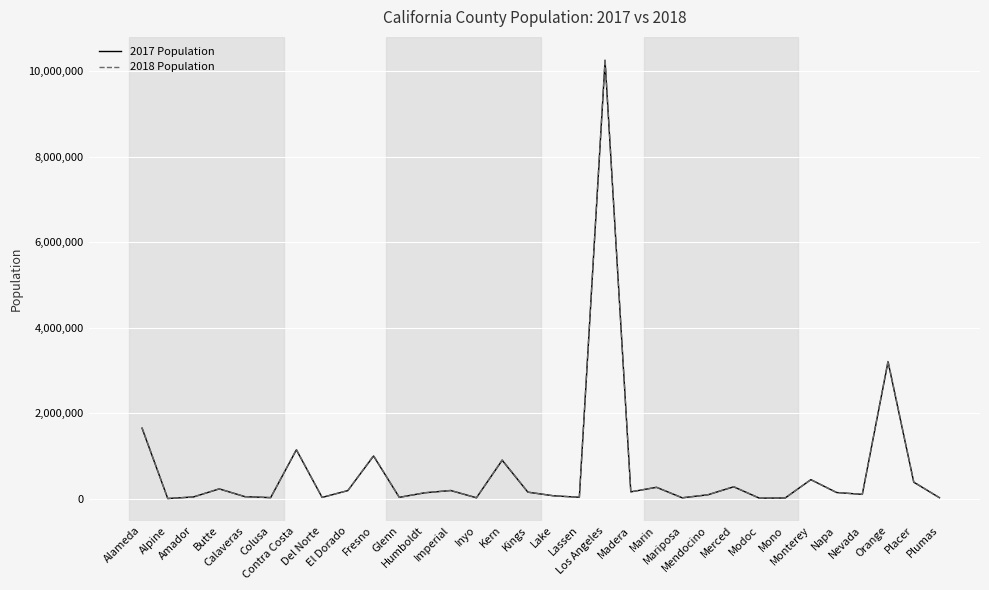

What is the difference between the highest and lowest values at Imperial?

2703